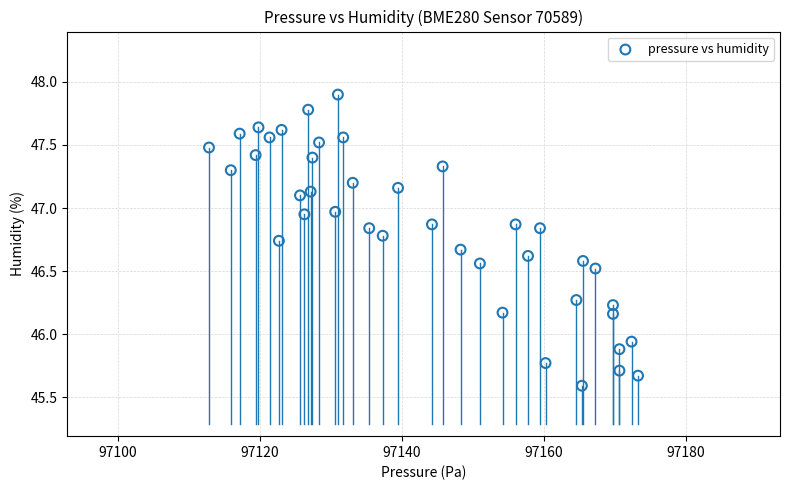

What is the range of X values (max minus min)?

60.4